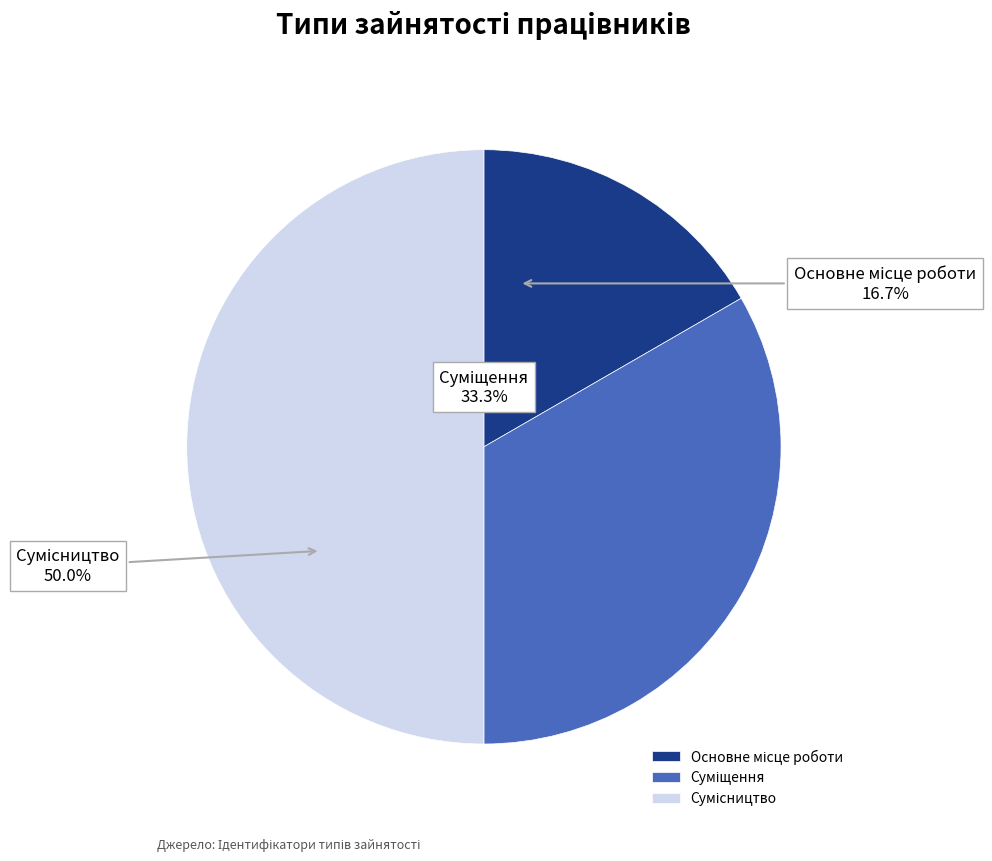

To the nearest percent, what percentage of the pie is Основне місце роботи?

17%